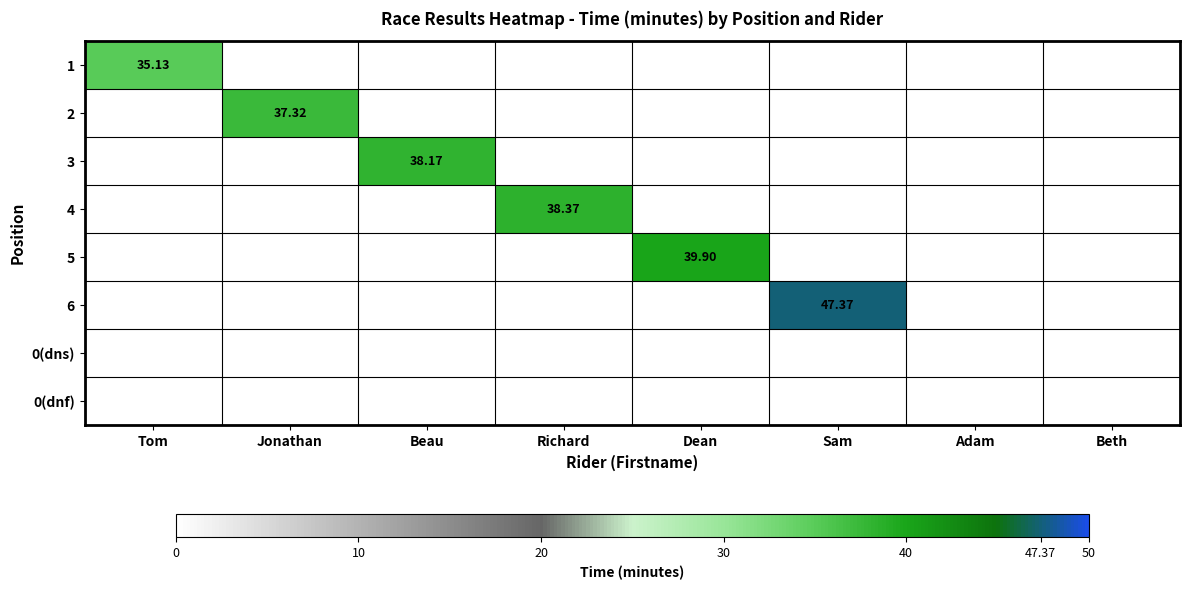

Is it true that 2 equals -13.6 at Beth?

False